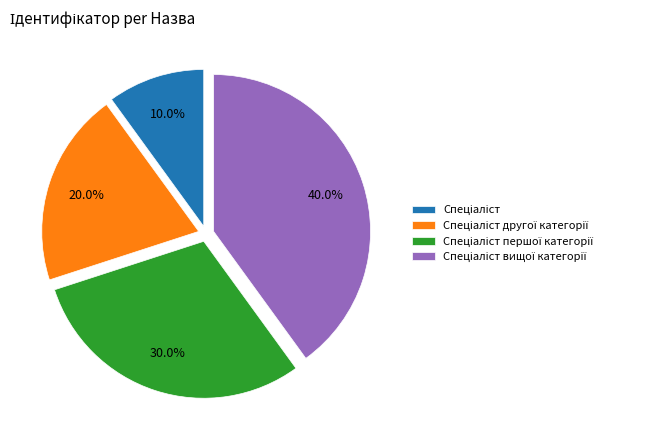

Is there a majority slice in this chart?

No